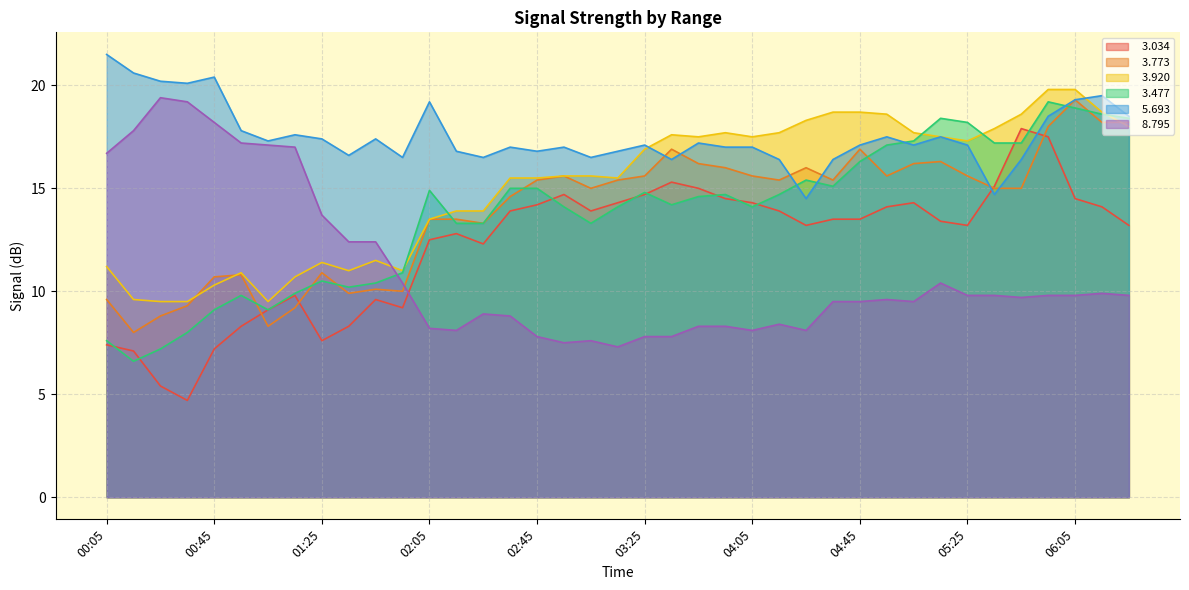

How many lines are shown in the chart?

6